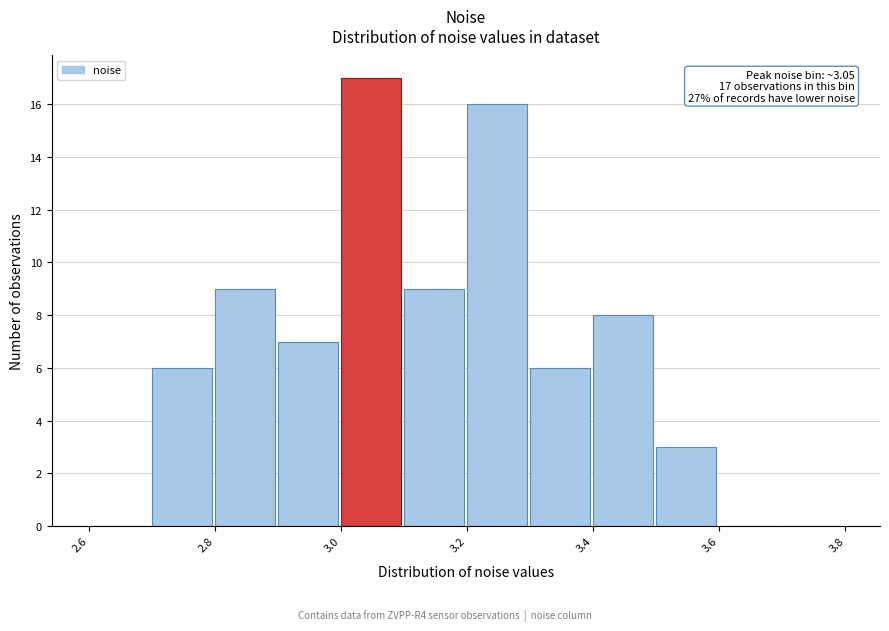

Over which range of the x-axis is the bar tallest?

3.0 to 3.1